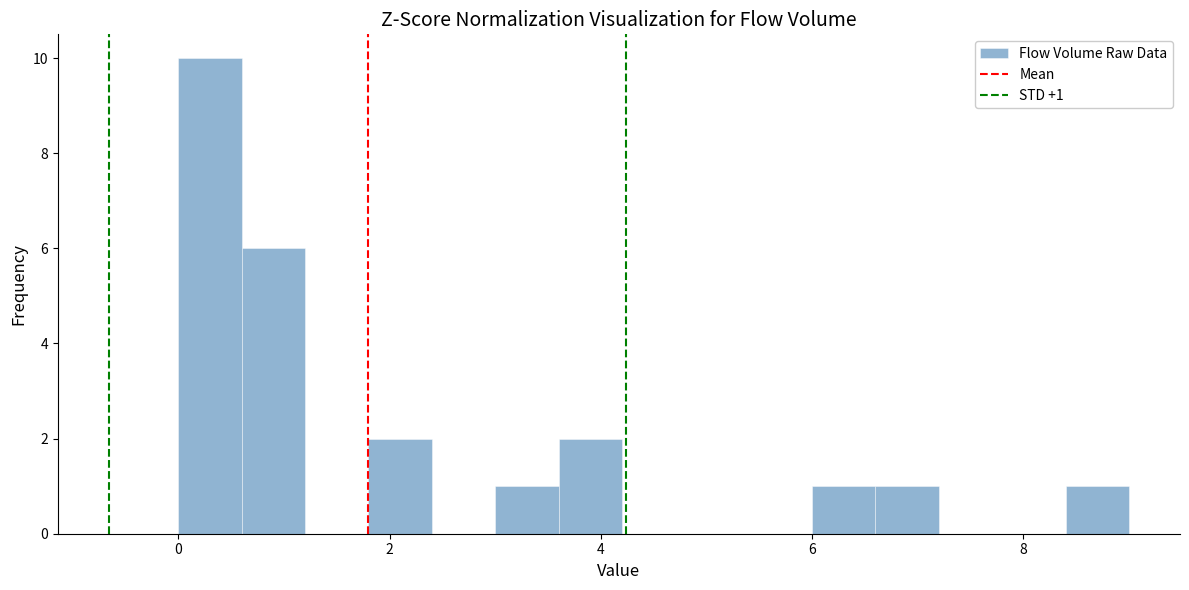

Read against the x-axis, roughly where is the centre of the tallest bar?

0.4